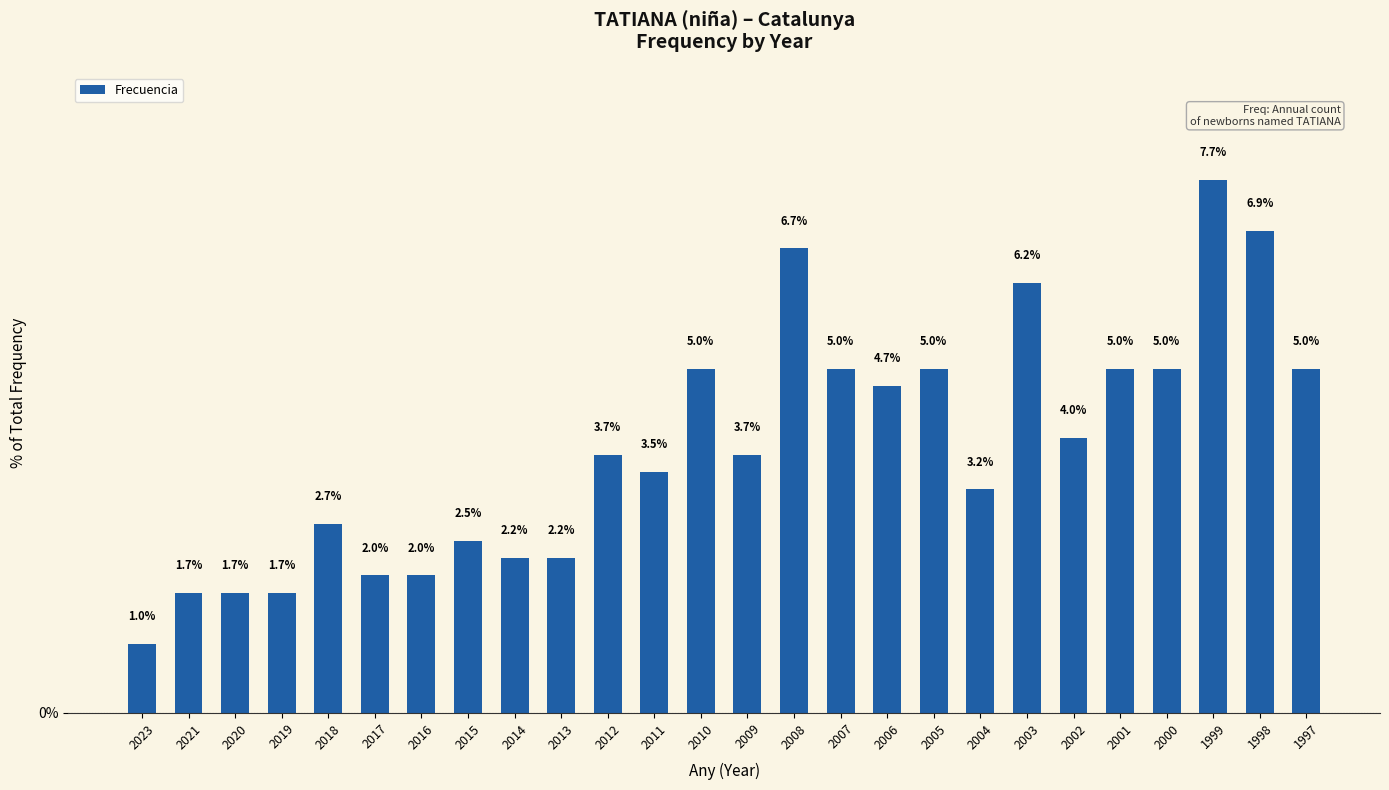

Reading left to right, list all the values displayed in this chart.

1.0	1.7	1.7	1.7	2.7	2.0	2.0	2.5	2.2	2.2	3.7	3.5	5.0	3.7	6.7	5.0	4.7	5.0	3.2	6.2	4.0	5.0	5.0	7.7	6.9	5.0